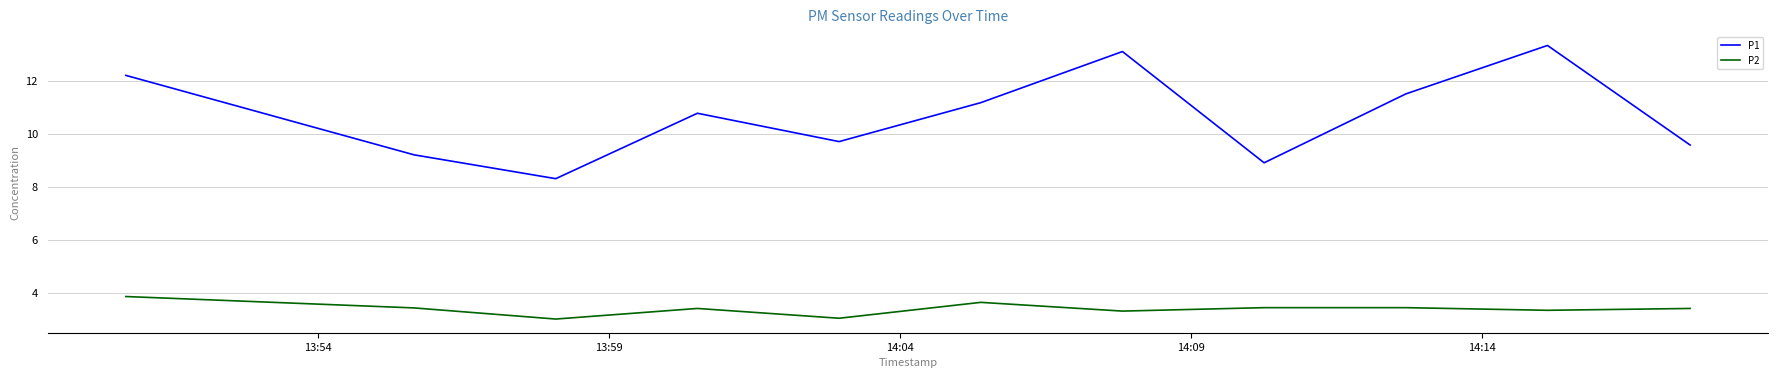

Reading left to right, list all the values displayed in this chart.

P1: 12.2	9.2	8.3	10.8	9.7	11.2	13.1	8.9	11.5	13.3	9.6
P2: 3.9	3.4	3.0	3.4	3.0	3.6	3.3	3.4	3.4	3.3	3.4